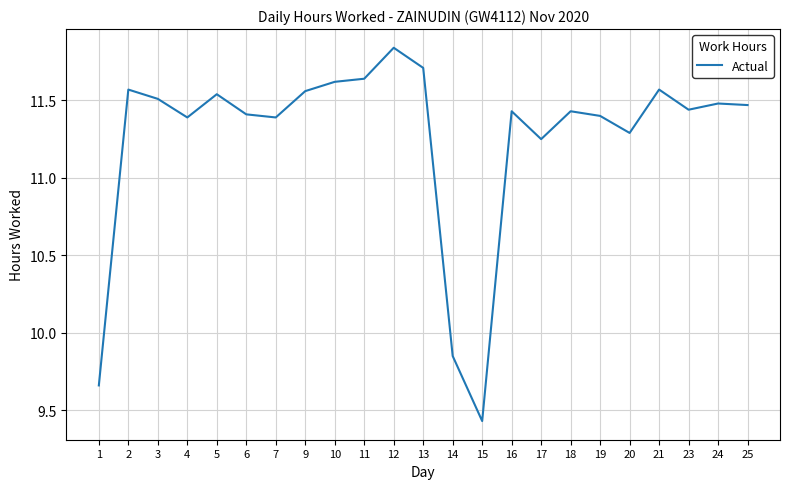

Approximately how many times larger is the value at 6 compared to 25?

1.0